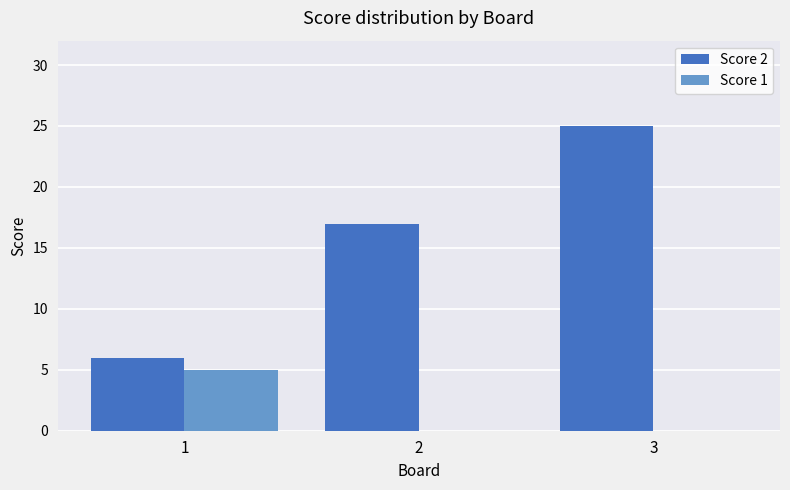

What is the difference between the Score 2 values at 1 and 3?

19